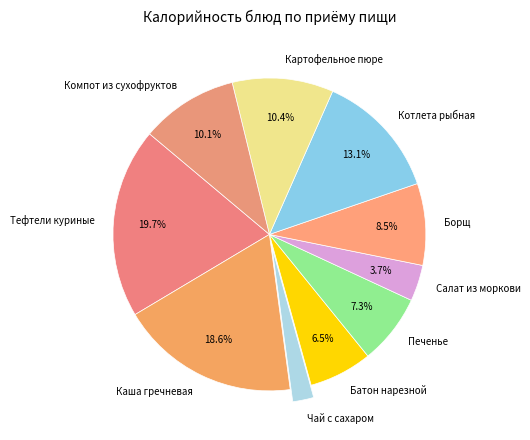

Count the number of slices in the pie.

10